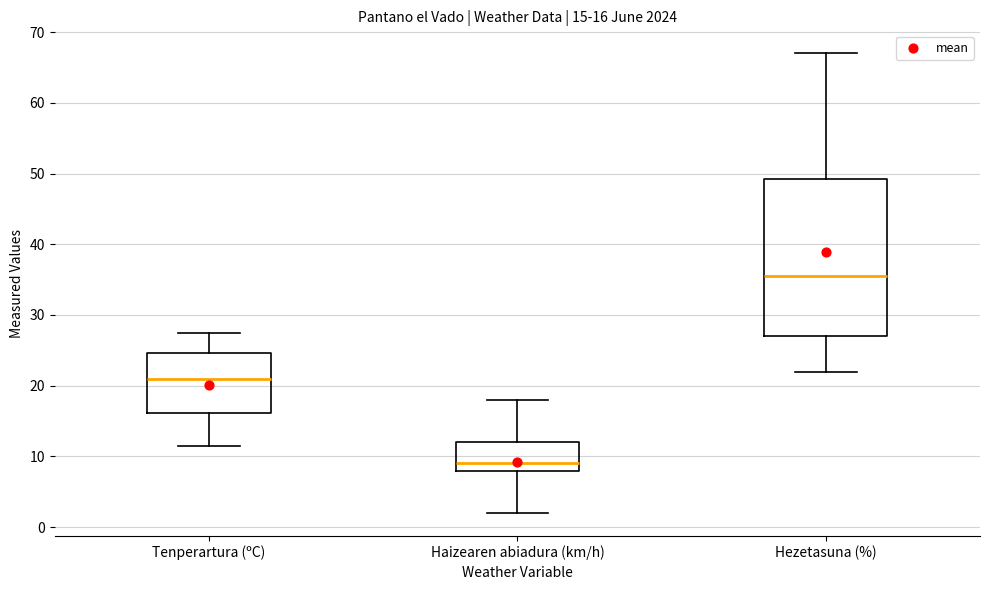

Which box's median line is the highest?

Hezetasuna (%)